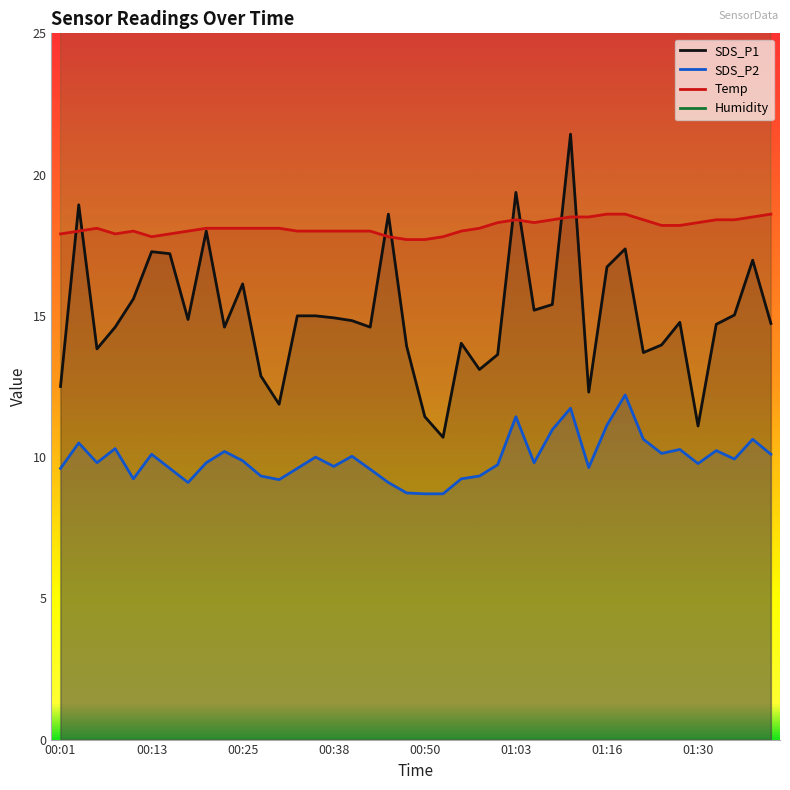

Reading left to right, transcribe all the data shown in this chart.

SDS_P1: 12.5	18.9	13.8	14.6	15.6	17.3	17.2	14.9	18.0	14.6	16.1	12.9	11.9	15.0	15.0	14.9	14.8	14.6	18.6	13.9	11.4	10.7	14.0	13.1	13.6	19.4	15.2	15.4	21.4	12.3	16.7	17.4	13.7	14.0	14.8	11.1	14.7	15.0	17.0	14.7
SDS_P2: 9.6	10.5	9.8	10.3	9.2	10.1	9.6	9.1	9.8	10.2	9.9	9.3	9.2	9.6	10.0	9.7	10.0	9.6	9.1	8.7	8.7	8.7	9.2	9.3	9.7	11.4	9.8	11.0	11.7	9.6	11.1	12.2	10.6	10.1	10.3	9.8	10.2	9.9	10.6	10.1
Temp: 17.9	18.0	18.1	17.9	18.0	17.8	17.9	18.0	18.1	18.1	18.1	18.1	18.1	18.0	18.0	18.0	18.0	18.0	17.8	17.7	17.7	17.8	18.0	18.1	18.3	18.4	18.3	18.4	18.5	18.5	18.6	18.6	18.4	18.2	18.2	18.3	18.4	18.4	18.5	18.6
Humidity: 66.4	66.7	66.4	66.9	66.8	66.9	66.7	67.1	66.0	65.7	66.0	65.8	65.8	66.5	66.6	66.3	66.1	66.0	66.7	67.3	67.3	67.4	67.1	66.7	66.1	66.1	66.0	65.8	65.6	65.3	65.2	65.5	65.5	66.0	65.9	65.6	65.6	65.2	65.1	64.9